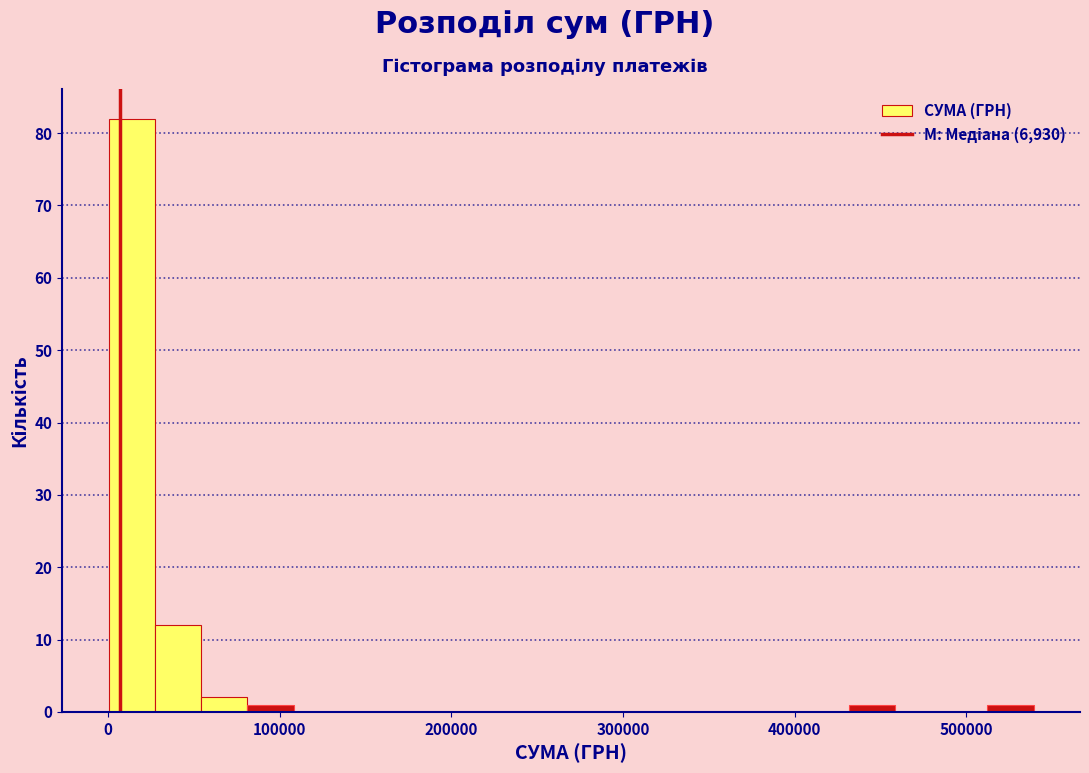

Read against the x-axis, roughly where is the centre of the tallest bar?

10000